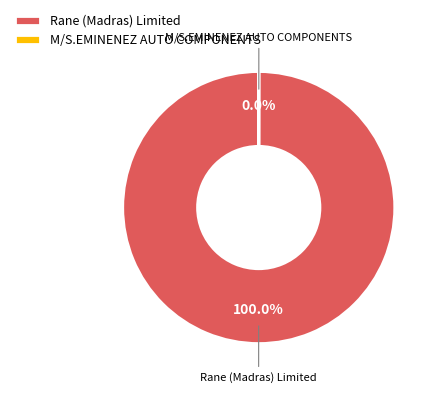

Does any single category account for the majority?

Yes